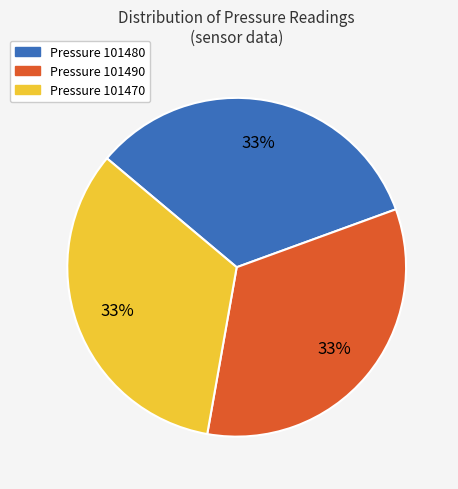

To the nearest percent, what portion does Pressure 101470 represent?

33%